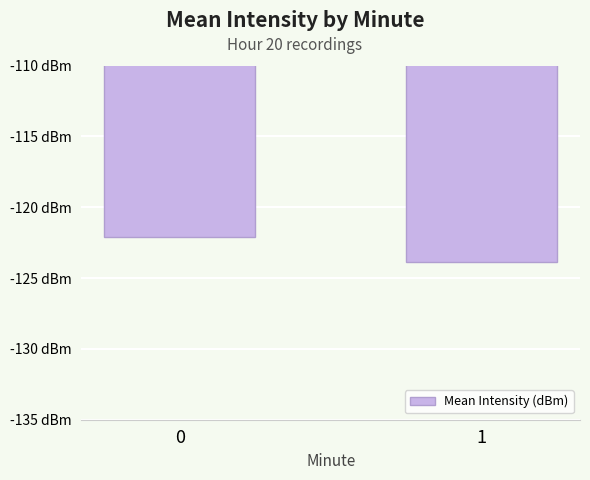

What is the sum of all values?

-246.0